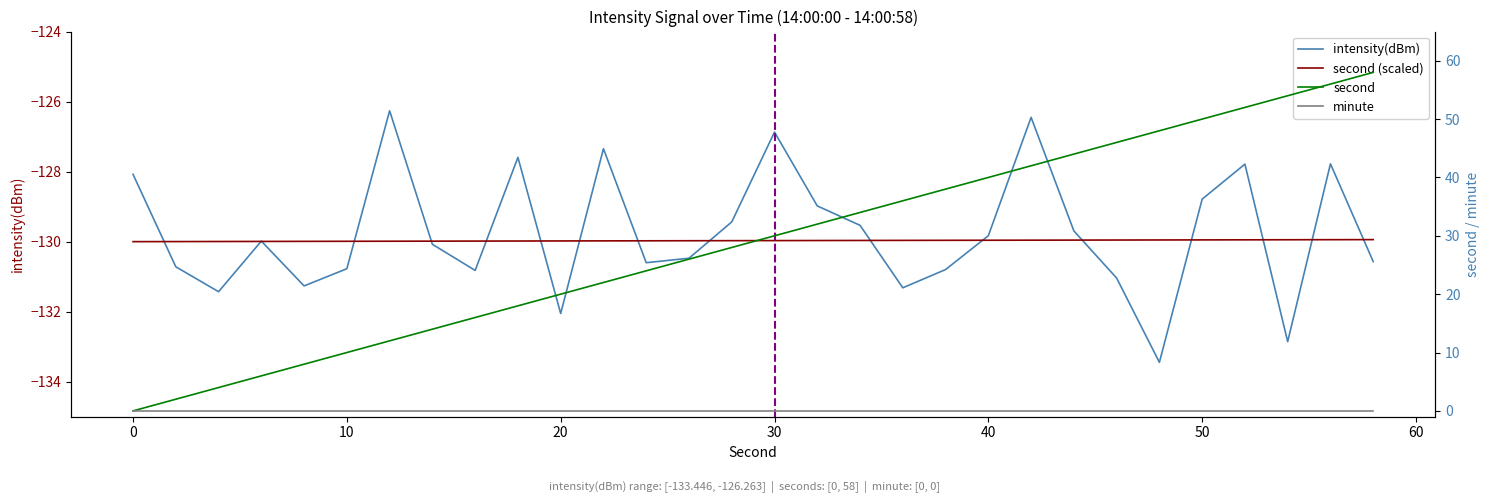

What is the difference between the highest and lowest values at 54?

2.9